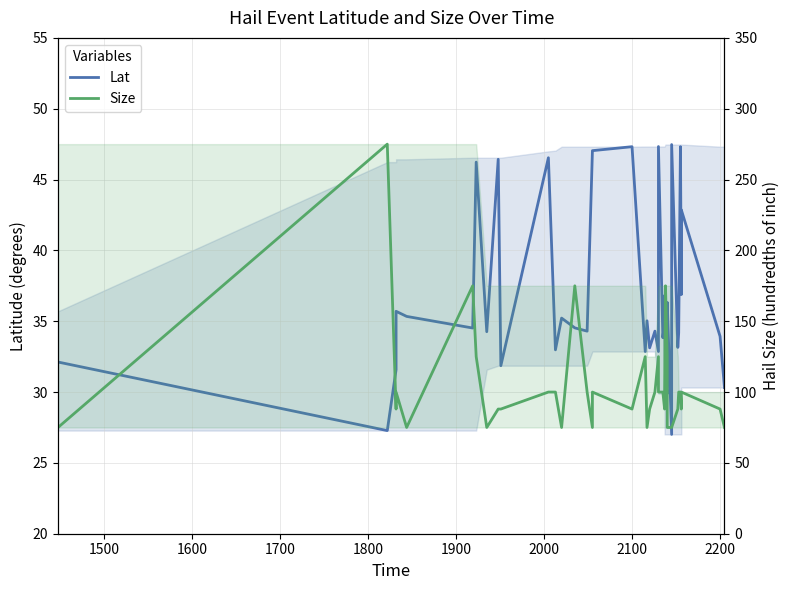

List the series in order of their overall mean, lowest first.

Lat, Size